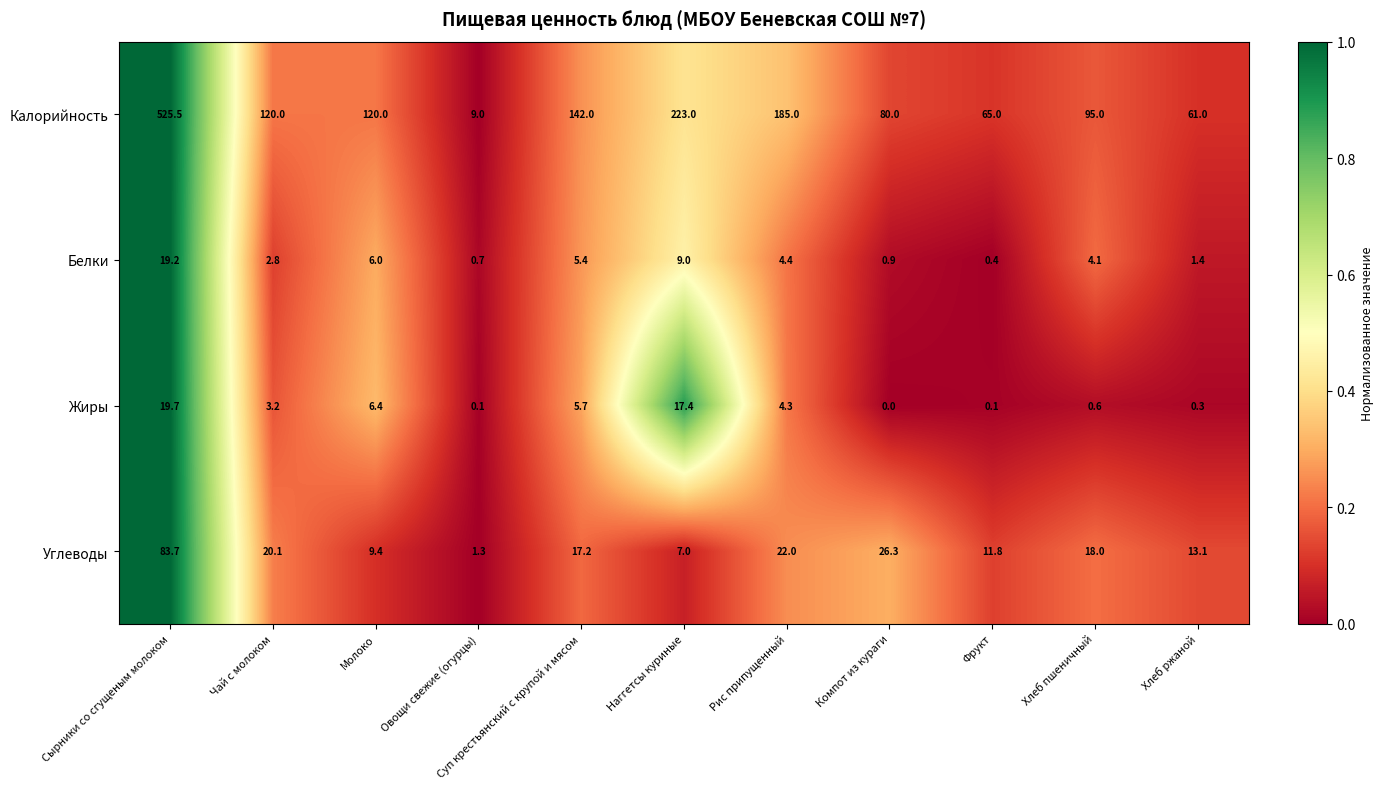

Which series changed the most between Суп крестьянский с крупой и мясом and Рис припущенный?

Калорийность